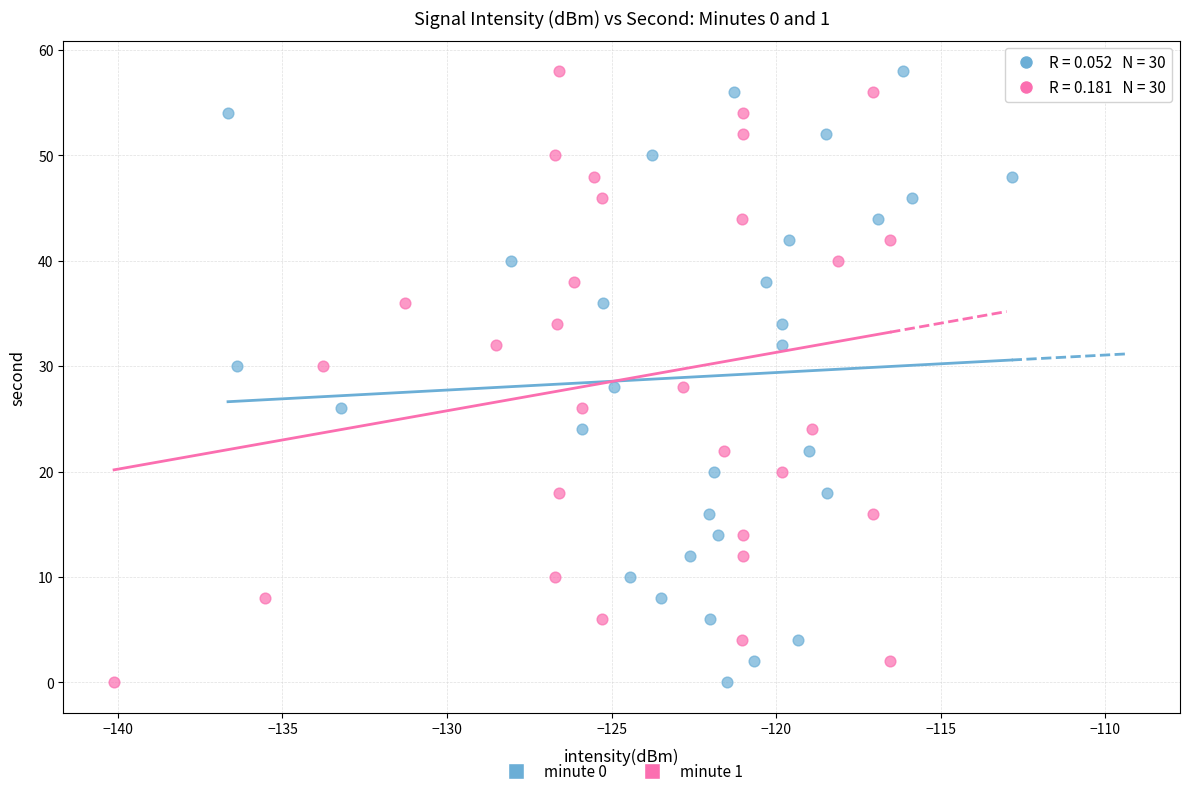

What are all the series names shown in the legend?

minute 0, minute 1